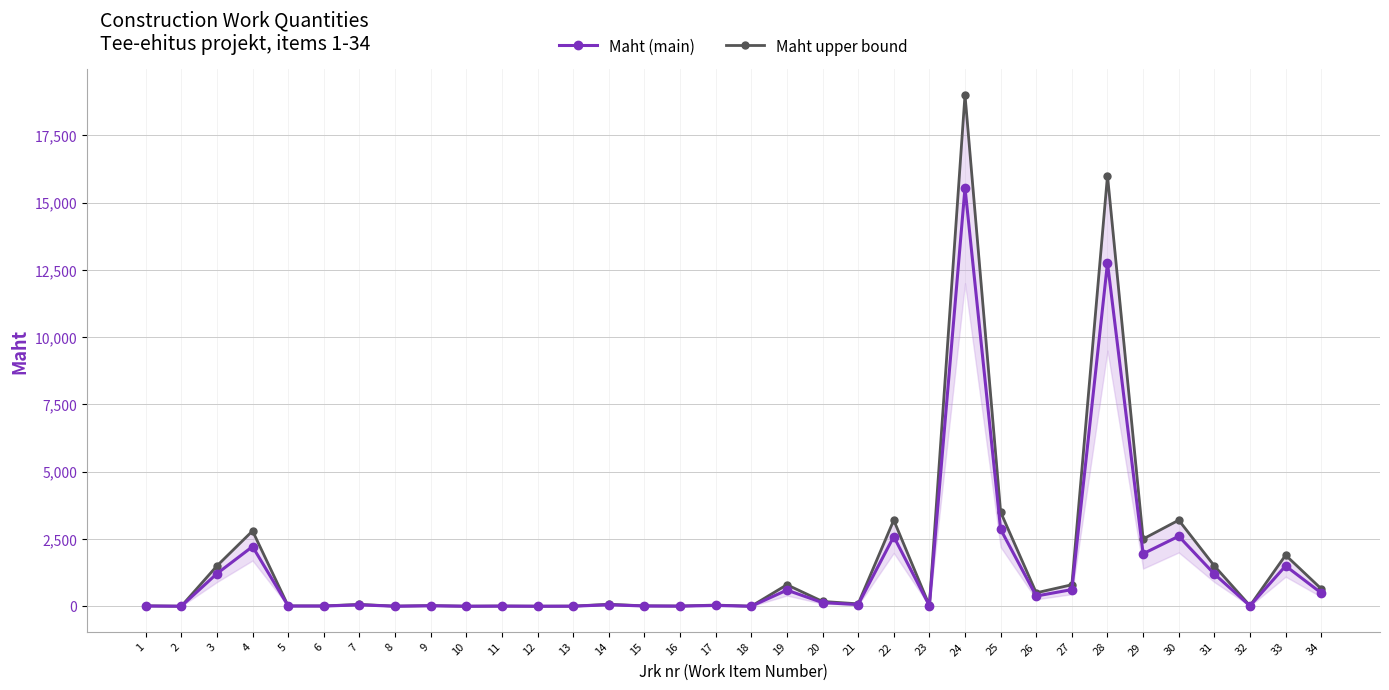

Rank the categories by Maht upper bound value from lowest to highest.

10, 12, 18, 2, 8, 13, 16, 11, 5, 6, 1, 15, 32, 9, 23, 17, 7, 14, 21, 20, 26, 34, 19, 27, 3, 31, 33, 29, 4, 22, 30, 25, 28, 24